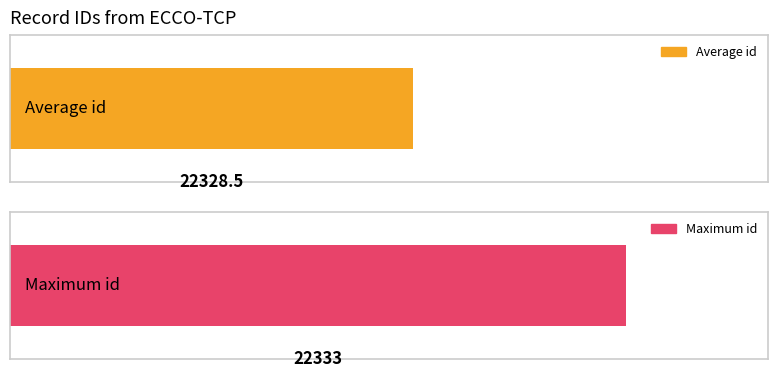

Approximately how many times larger is the value at 22328 compared to 22330?

1.0